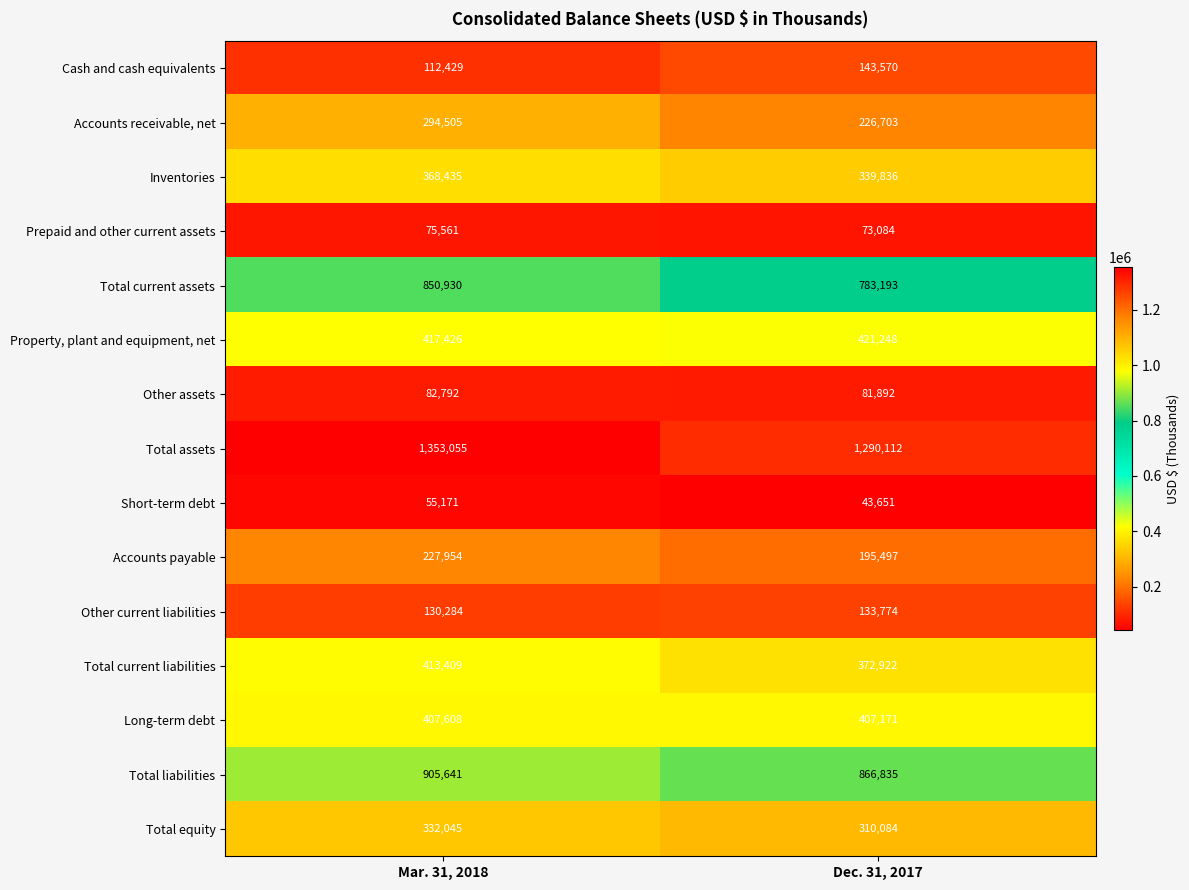

Between Mar. 31, 2018 and Dec. 31, 2017, which series saw the biggest shift?

Accounts receivable, net